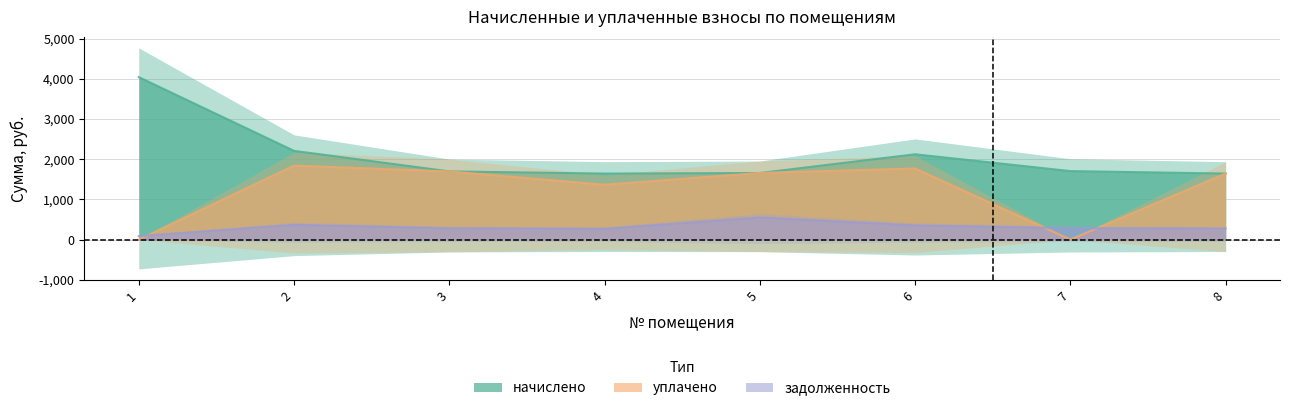

At which category does уплачено reach its first local valley?

4